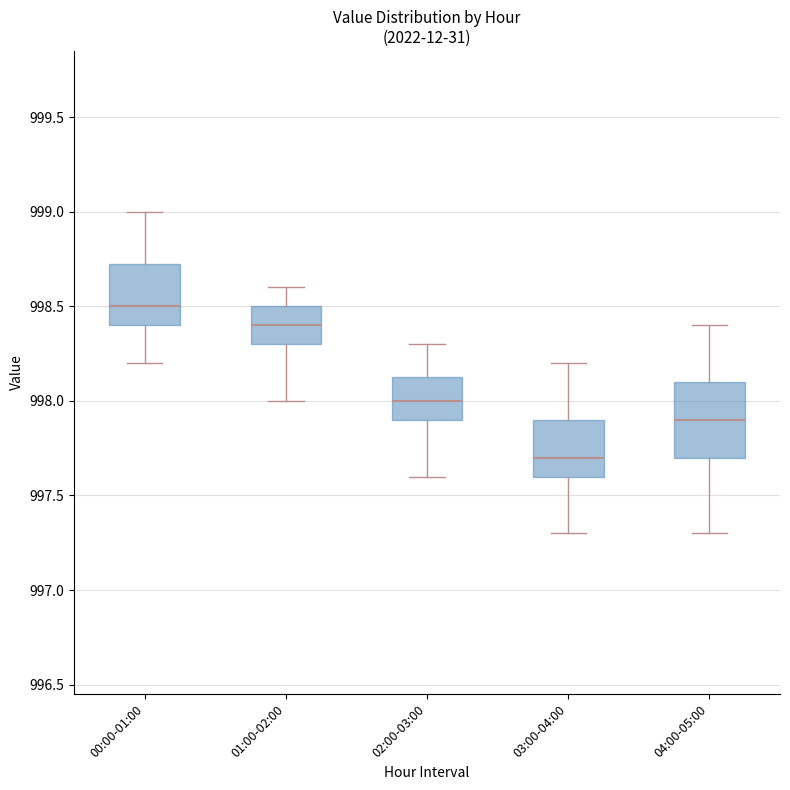

Reading left to right, transcribe this box plot: for each box, give where its median line is, the range the box spans, and where its two whiskers end, as read against the y-axis. The values are not printed on the chart, so give them approximately, as read against the axis.

00:00-01:00: median 998.50, box 998.40 to 998.75, whiskers 998.20 to 999.00
01:00-02:00: median 998.40, box 998.30 to 998.50, whiskers 998.00 to 998.60
02:00-03:00: median 998.00, box 997.90 to 998.15, whiskers 997.60 to 998.30
03:00-04:00: median 997.70, box 997.60 to 997.90, whiskers 997.30 to 998.20
04:00-05:00: median 997.90, box 997.70 to 998.10, whiskers 997.30 to 998.40